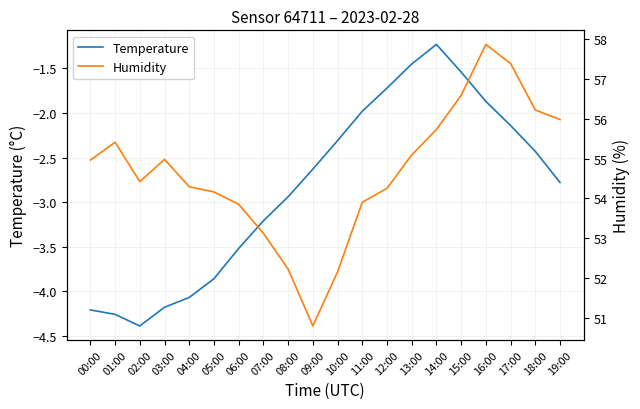

What is the smallest value displayed?

-4.4